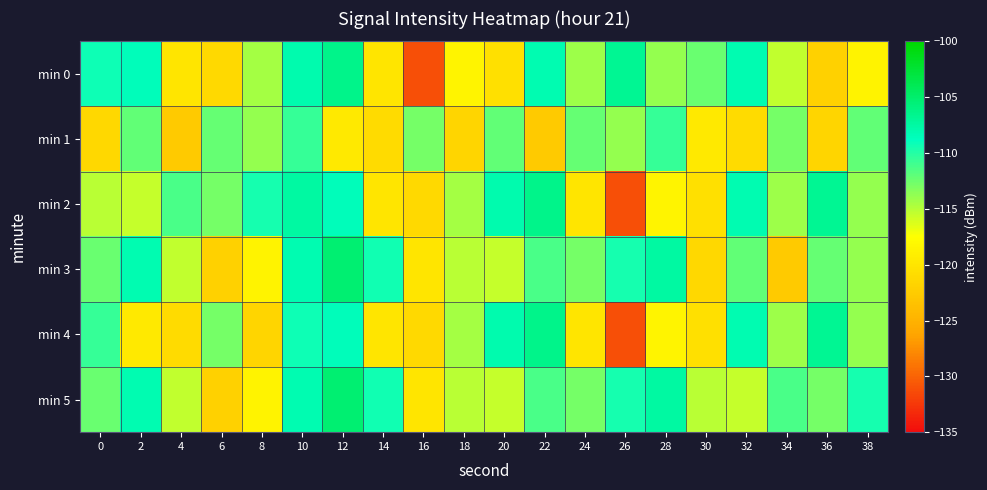

At which category does the chart reach its minimum across all series?

16